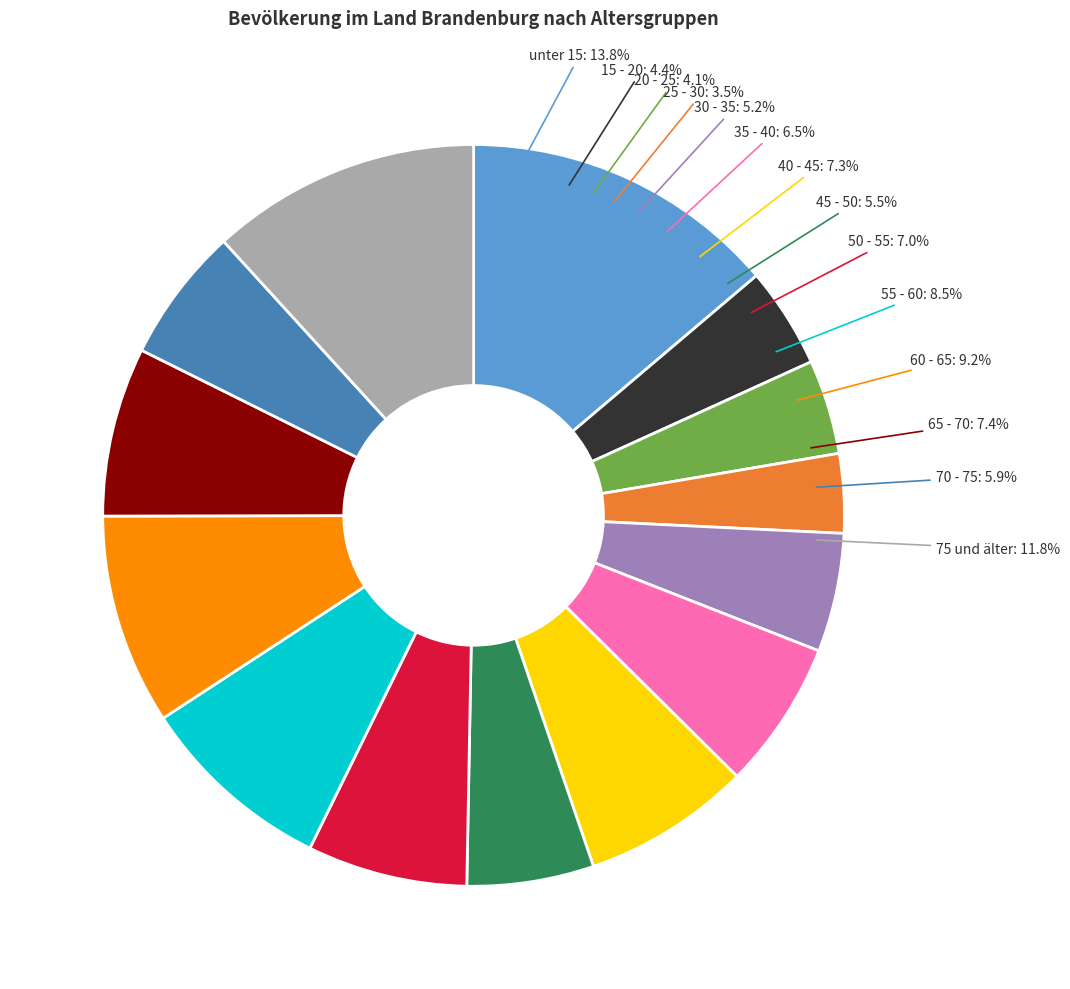

True or false: 15 - 20 accounts for 1% of the total.

False